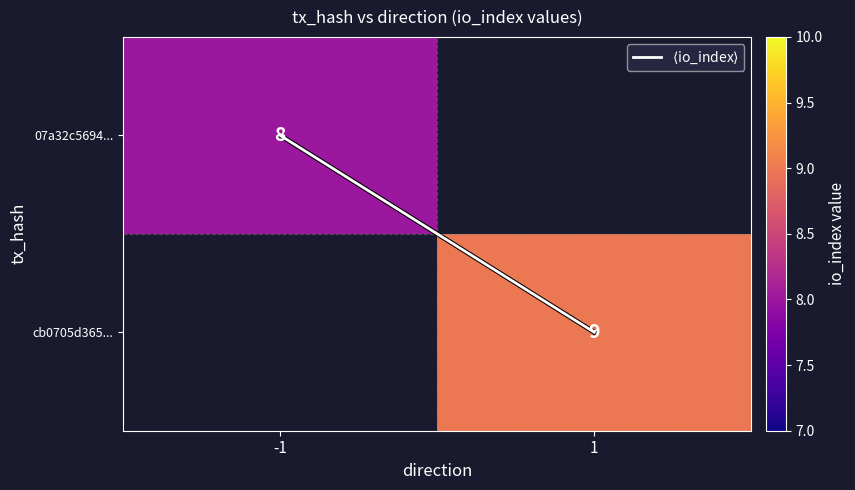

Which has a higher value, -1 or 1?

1